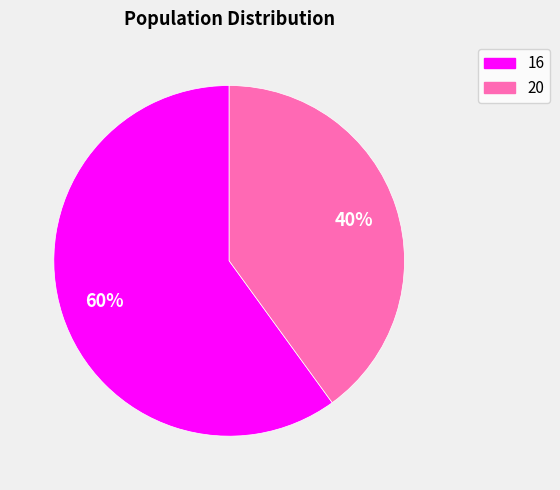

Which slice is the largest?

16